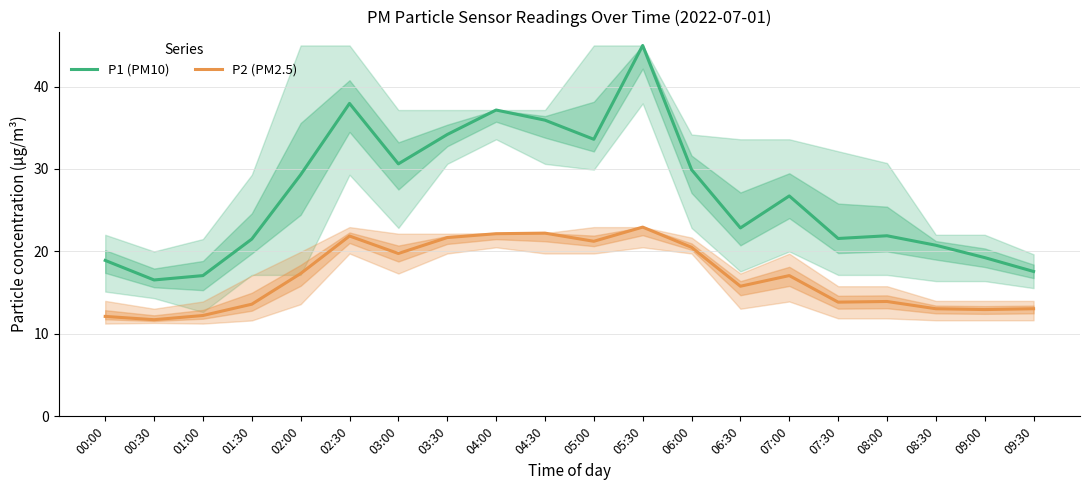

At which label is P1 (PM10) closest to 30?

06:00